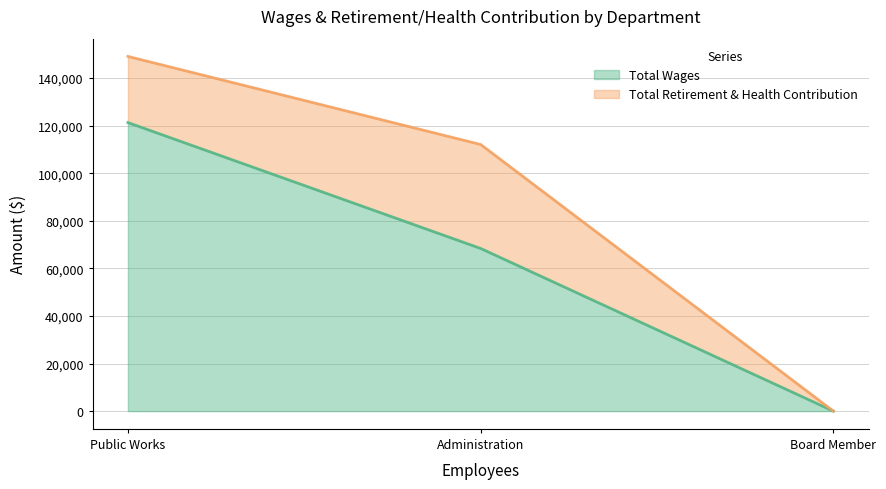

How many lines are shown in the chart?

2